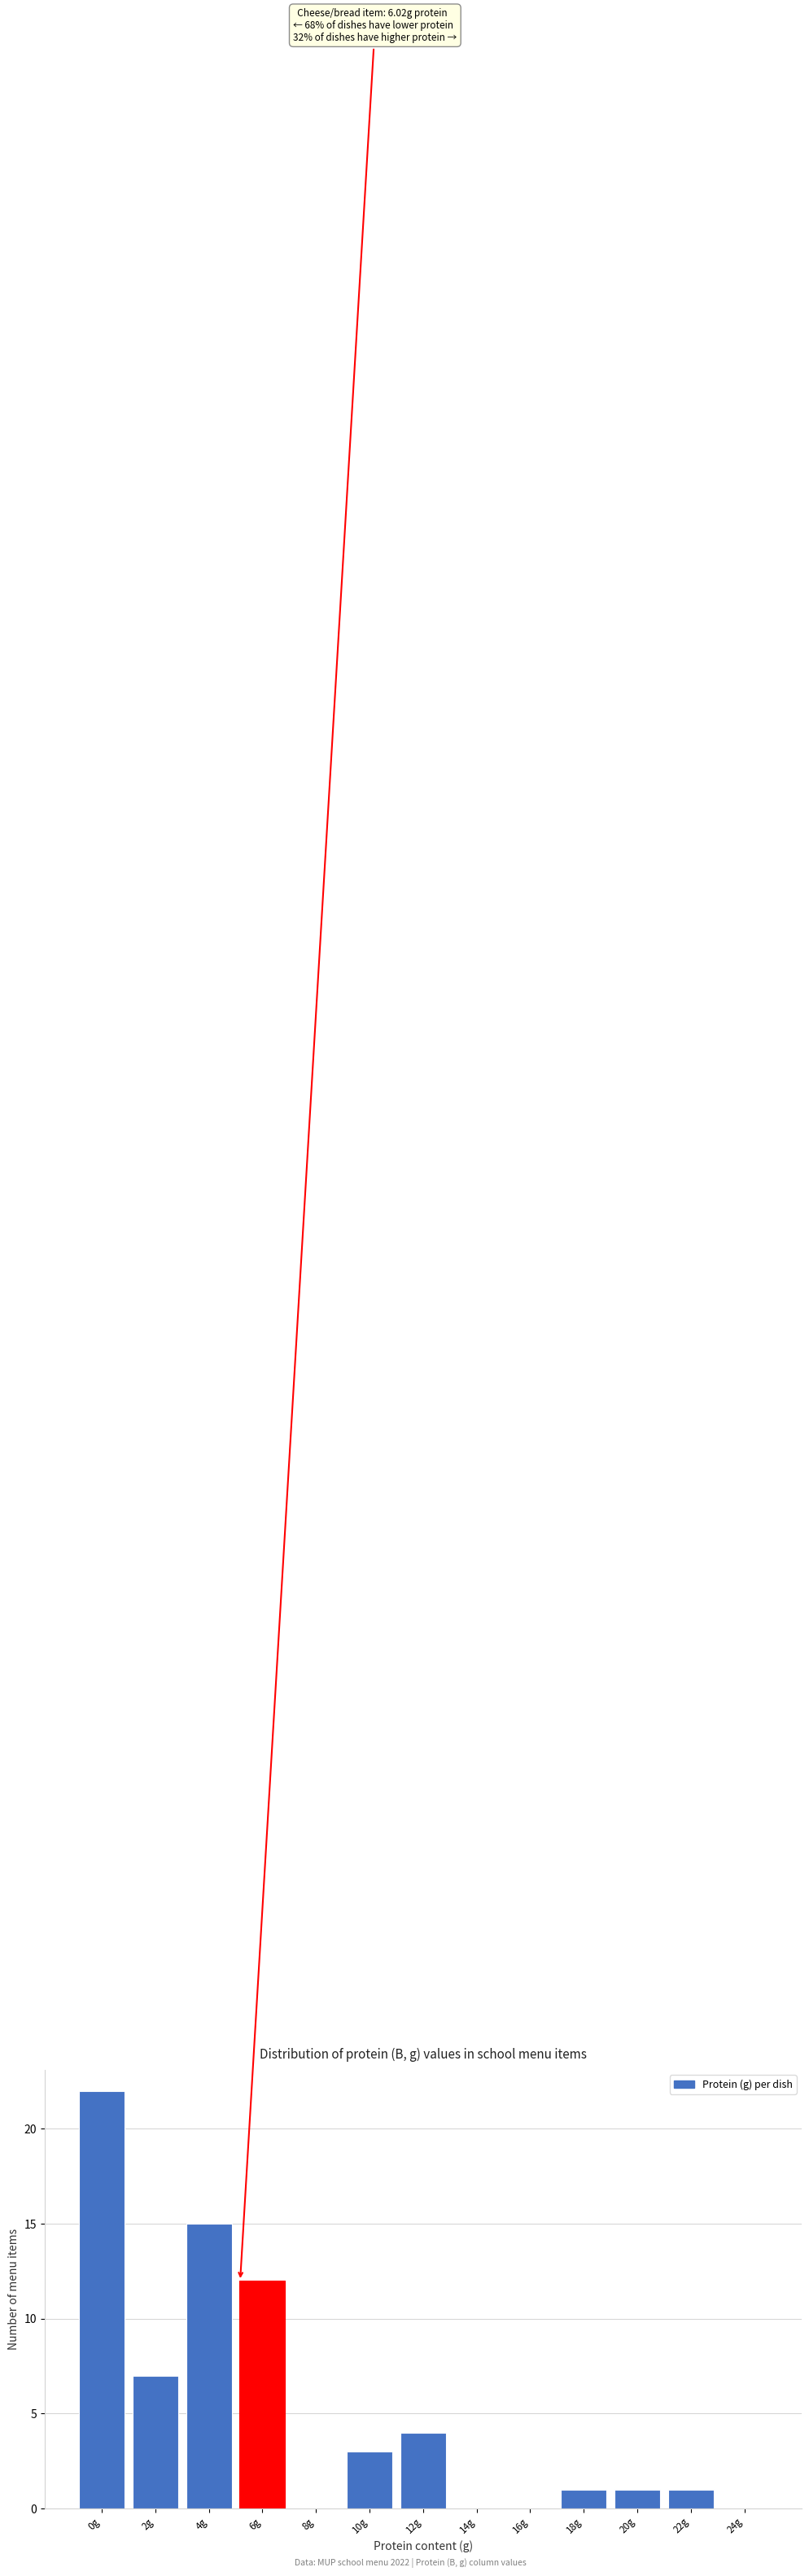

Reading right to left, extract all data points from this chart.

24g=0	22g=1	20g=1	18g=1	16g=0	14g=0	12g=4	10g=3	8g=0	6g=12	4g=15	2g=7	0g=22